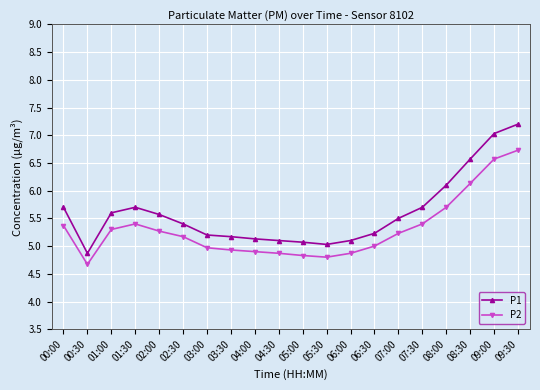

How many lines are shown in the chart?

2